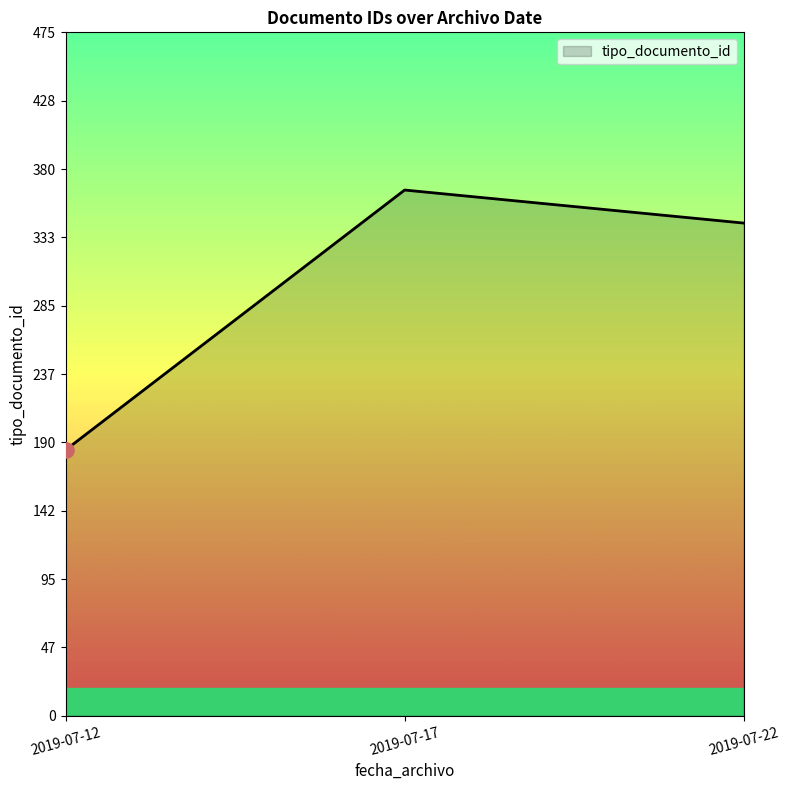

What is the ratio of the value at 2019-07-12 to the value at 2019-07-22?

0.5